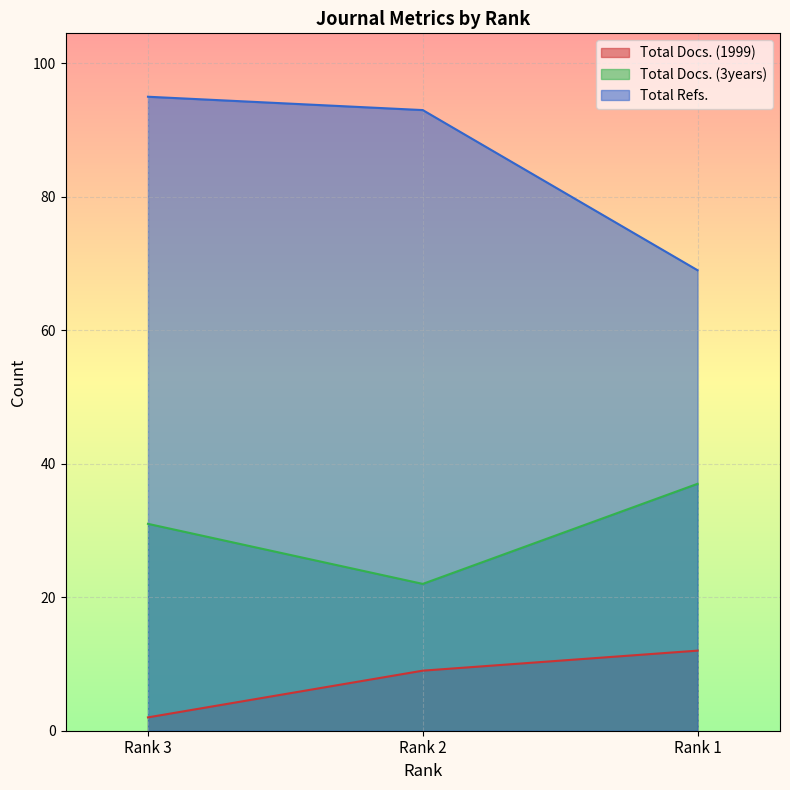

What is the difference between the second highest and minimum values in the Total Docs. (1999) series?

7